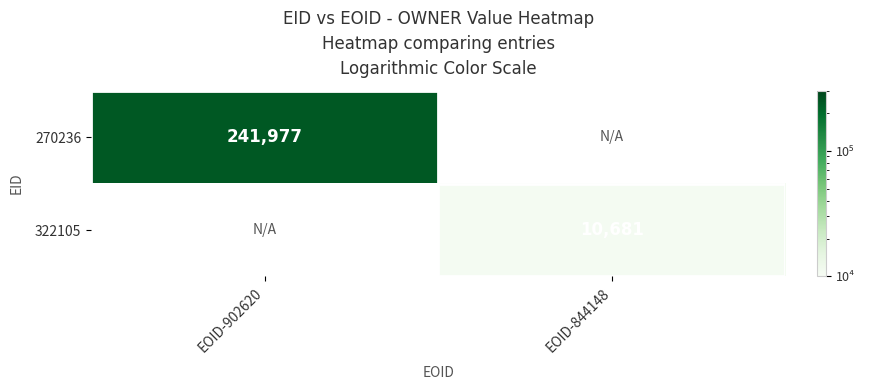

The 322105 series shows 14974 at EOID-844148. True or false?

False